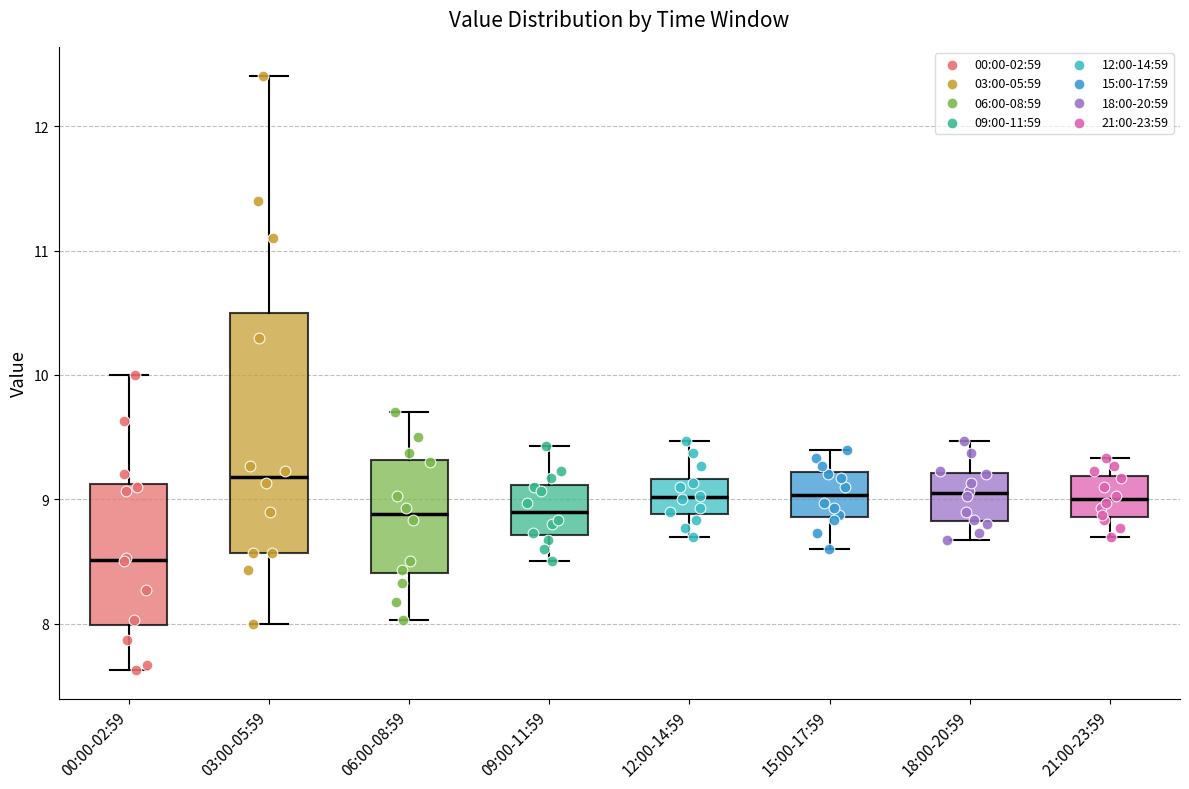

Which box's median line is the highest?

03:00-05:59